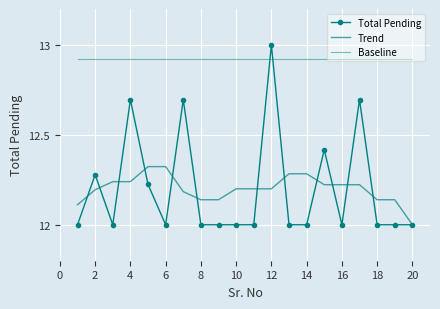

What is the minimum value shown in the chart?

12.0